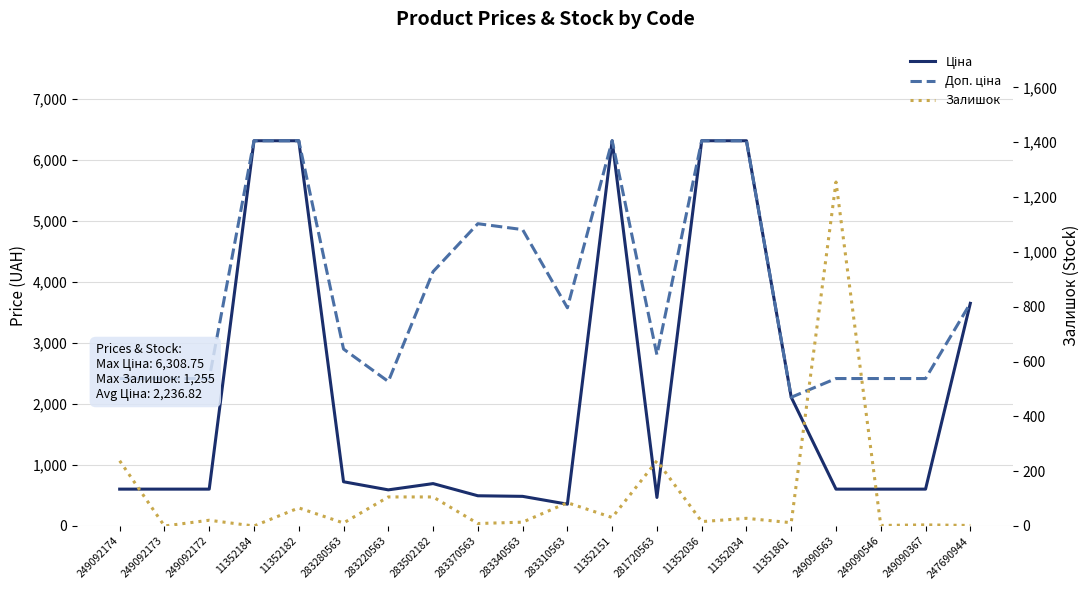

Which series ends up on top after the final intersection of Залишок and Ціна?

Ціна